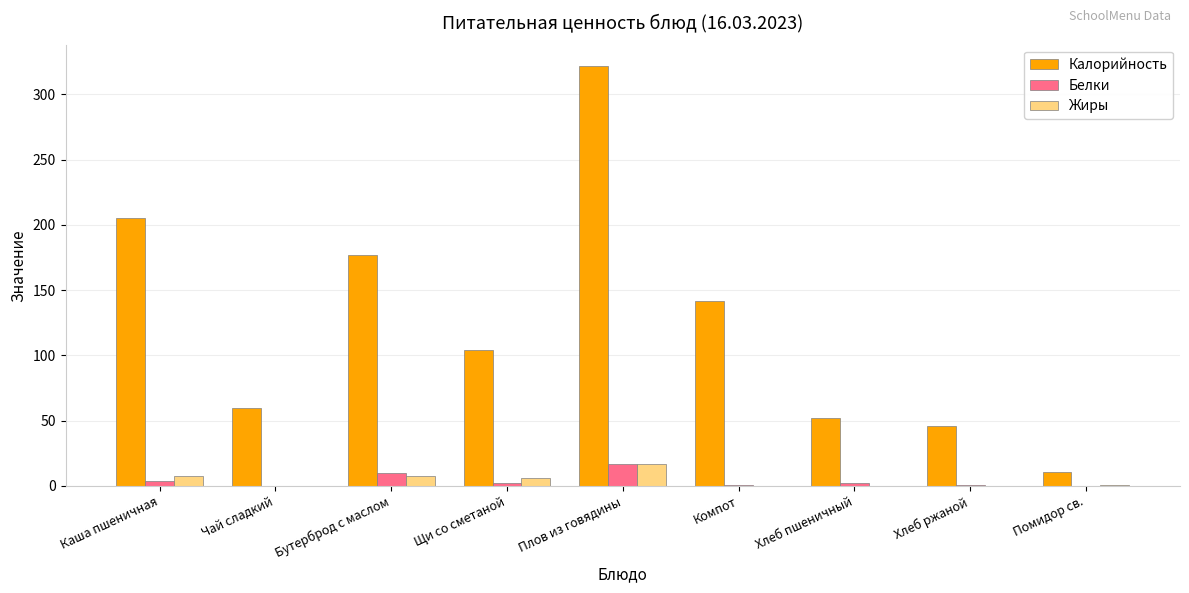

What is the spread (max minus min) of values at Щи со сметаной?

102.0